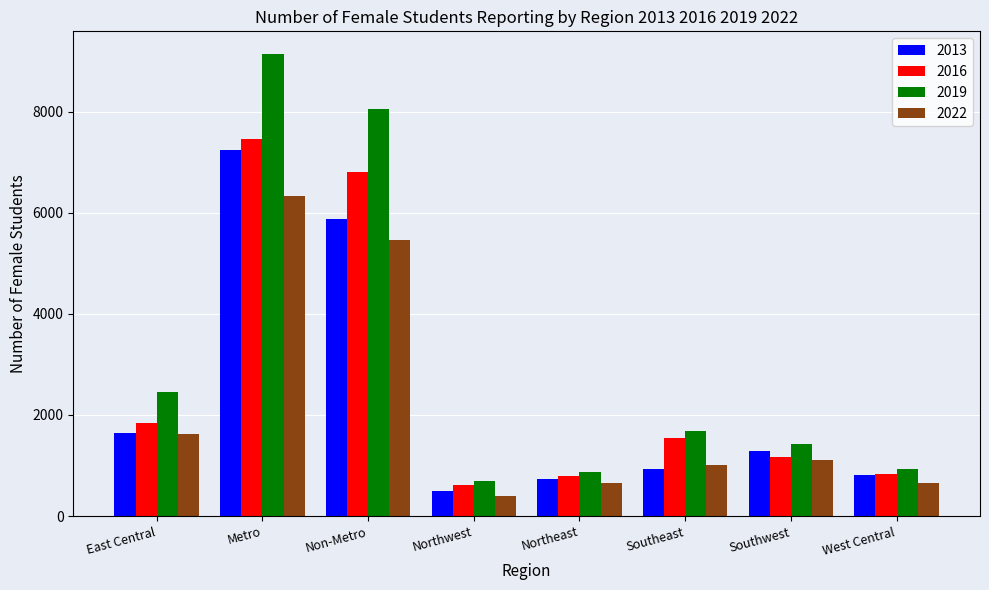

What are all the series names shown in the legend?

2013, 2016, 2019, 2022